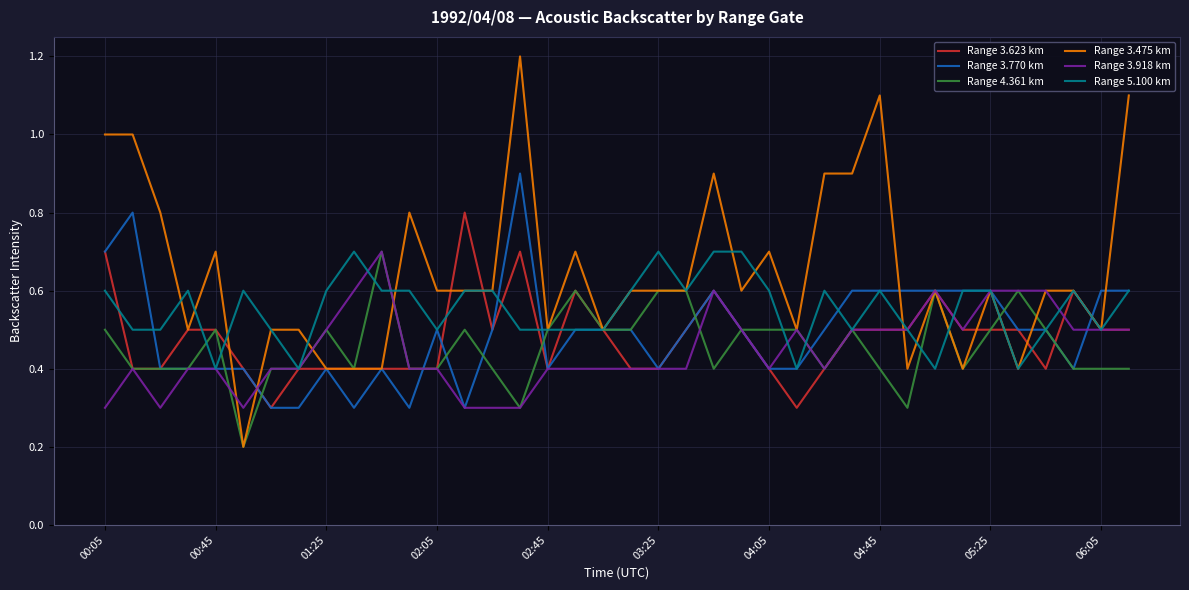

Reading left to right, extract all data points from this chart.

Range 3.623 km: 0.7	0.4	0.4	0.5	0.5	0.4	0.3	0.4	0.4	0.4	0.4	0.4	0.4	0.8	0.5	0.7	0.4	0.6	0.5	0.4	0.4	0.5	0.6	0.5	0.4	0.3	0.4	0.5	0.5	0.5	0.6	0.5	0.5	0.5	0.4	0.6	0.5	0.5
Range 3.770 km: 0.7	0.8	0.4	0.4	0.4	0.4	0.3	0.3	0.4	0.3	0.4	0.3	0.5	0.3	0.5	0.9	0.4	0.5	0.5	0.5	0.4	0.5	0.6	0.5	0.4	0.4	0.5	0.6	0.6	0.6	0.6	0.6	0.6	0.5	0.5	0.4	0.6	0.6
Range 4.361 km: 0.5	0.4	0.4	0.4	0.5	0.2	0.4	0.4	0.5	0.4	0.7	0.4	0.4	0.5	0.4	0.3	0.5	0.6	0.5	0.5	0.6	0.6	0.4	0.5	0.5	0.5	0.4	0.5	0.4	0.3	0.6	0.4	0.5	0.6	0.5	0.4	0.4	0.4
Range 3.475 km: 1.0	1.0	0.8	0.5	0.7	0.2	0.5	0.5	0.4	0.4	0.4	0.8	0.6	0.6	0.6	1.2	0.5	0.7	0.5	0.6	0.6	0.6	0.9	0.6	0.7	0.5	0.9	0.9	1.1	0.4	0.6	0.4	0.6	0.4	0.6	0.6	0.5	1.1
Range 3.918 km: 0.3	0.4	0.3	0.4	0.4	0.3	0.4	0.4	0.5	0.6	0.7	0.4	0.4	0.3	0.3	0.3	0.4	0.4	0.4	0.4	0.4	0.4	0.6	0.5	0.4	0.5	0.4	0.5	0.5	0.5	0.6	0.5	0.6	0.6	0.6	0.5	0.5	0.5
Range 5.100 km: 0.6	0.5	0.5	0.6	0.4	0.6	0.5	0.4	0.6	0.7	0.6	0.6	0.5	0.6	0.6	0.5	0.5	0.5	0.5	0.6	0.7	0.6	0.7	0.7	0.6	0.4	0.6	0.5	0.6	0.5	0.4	0.6	0.6	0.4	0.5	0.6	0.5	0.6